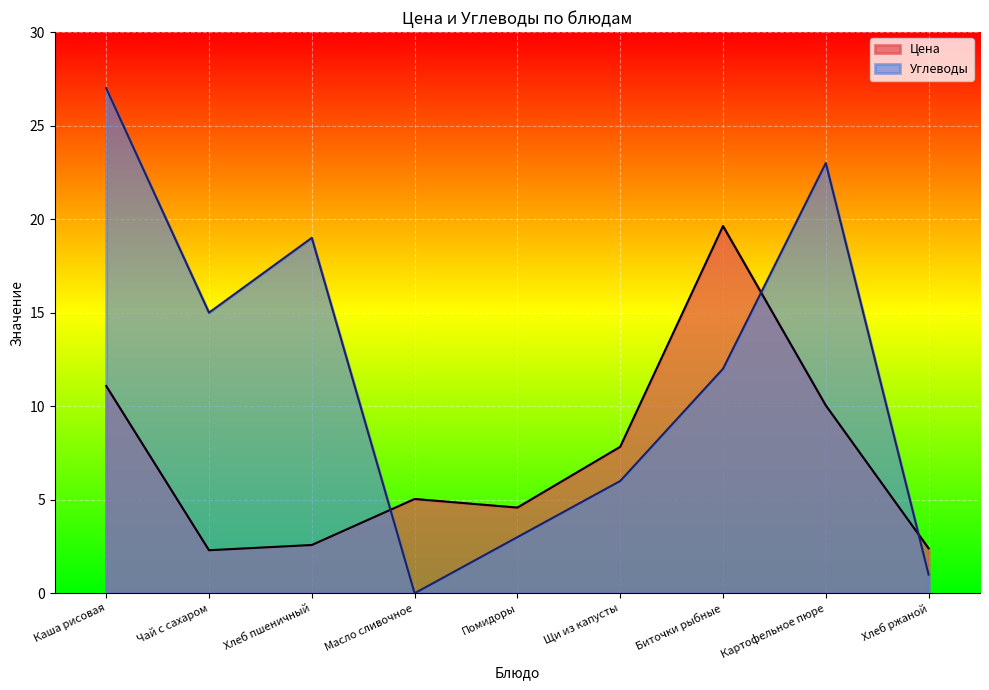

What is the difference between the second highest and minimum values in the Цена series?

8.8